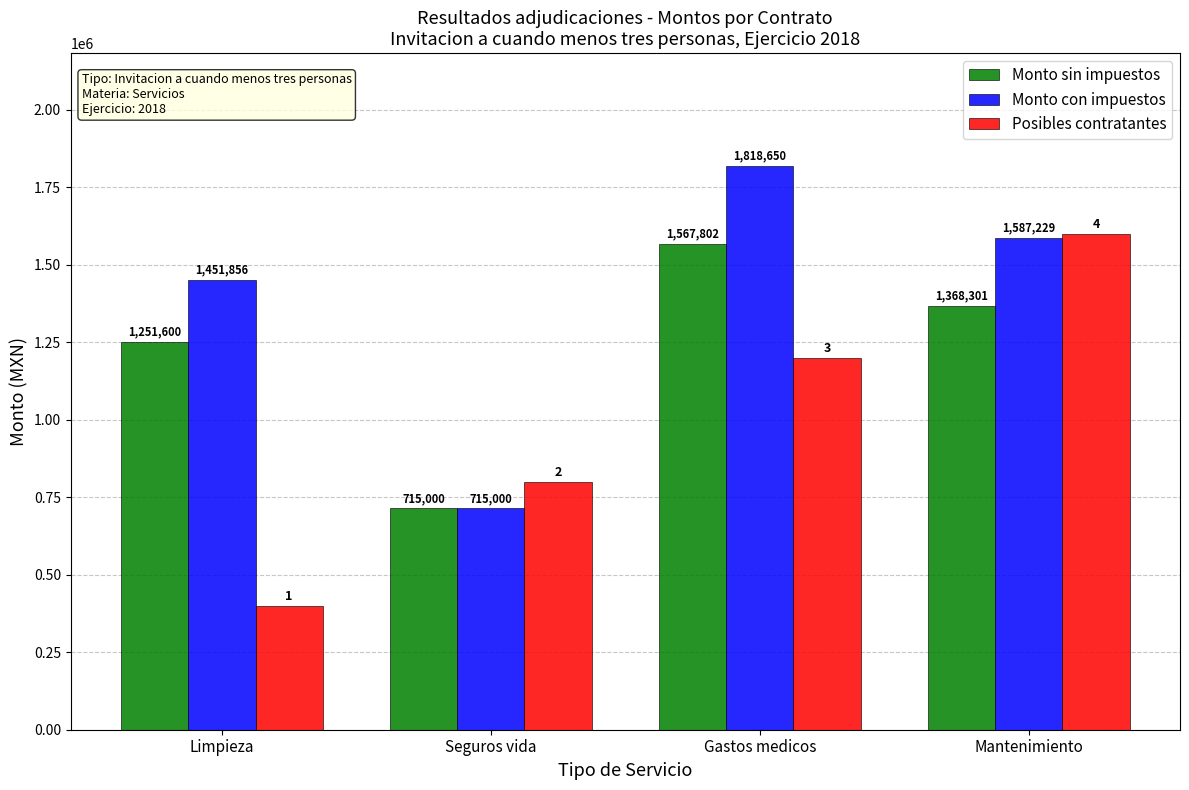

At which label does Monto con impuestos reach its minimum?

Seguros vida